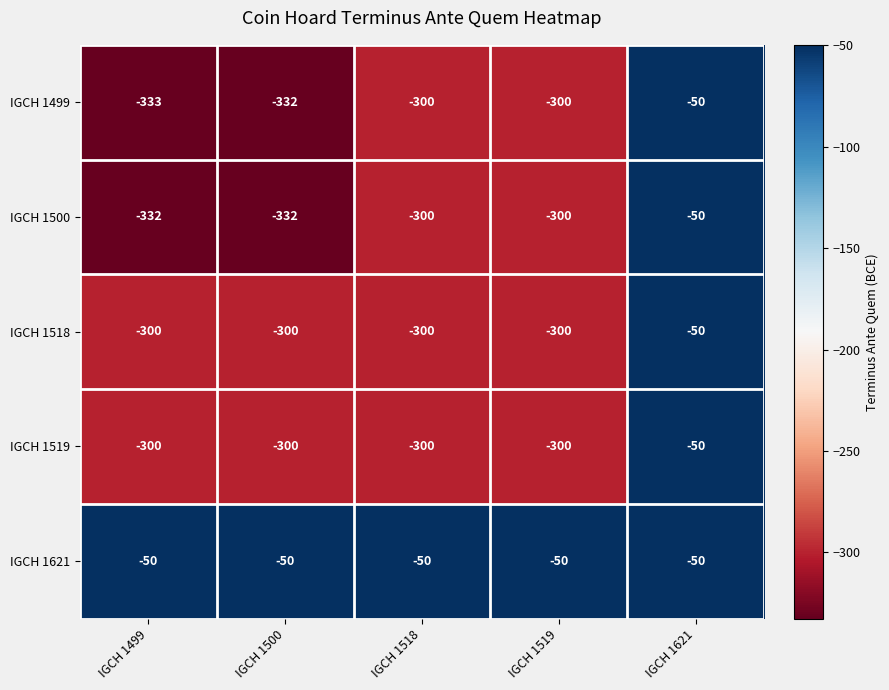

What is the minimum value shown in the chart?

-333